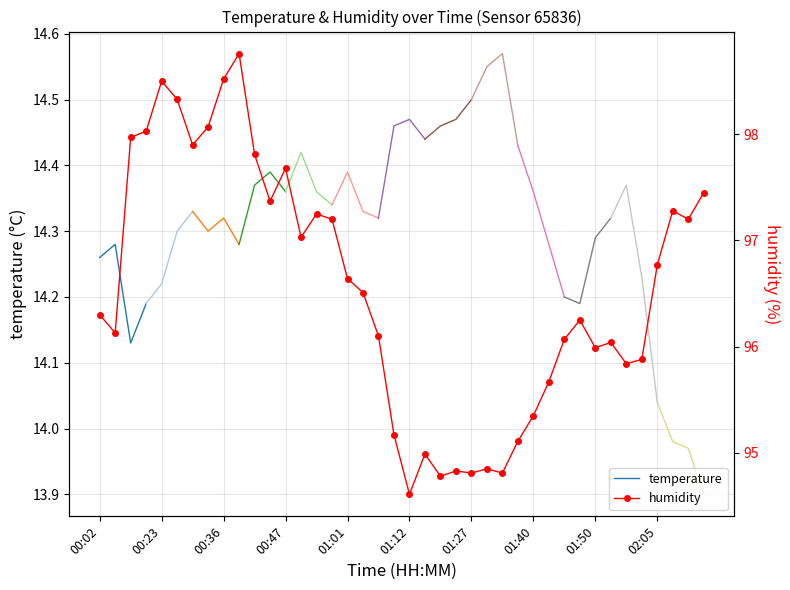

How many values exceed 96?

26